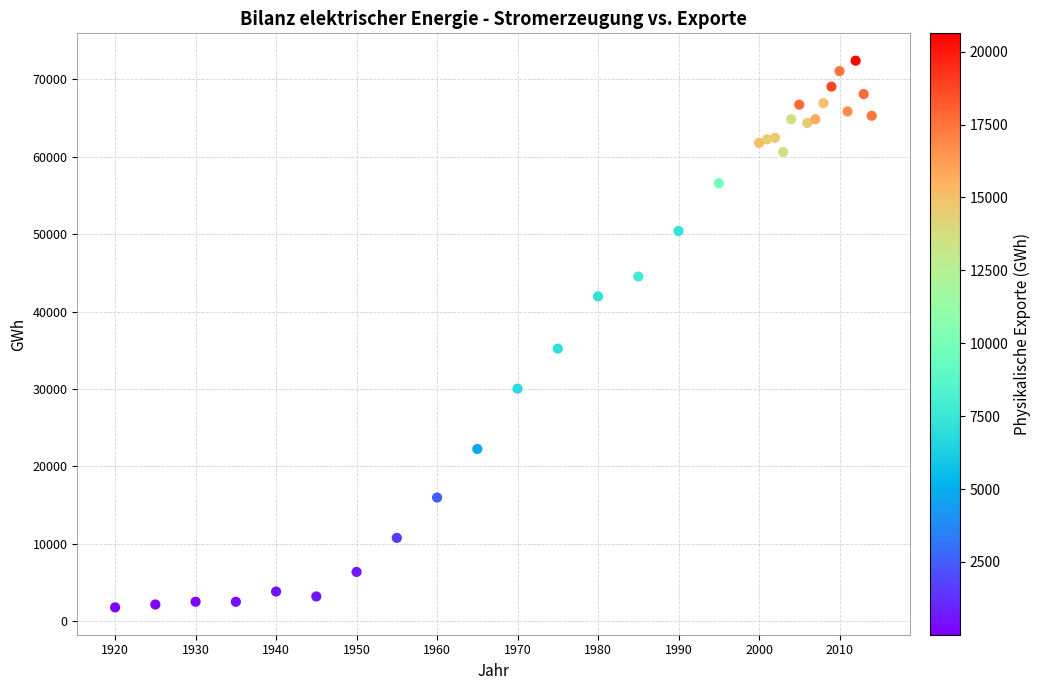

What Y value in the scatter plot is closest to 37095?

35205.3